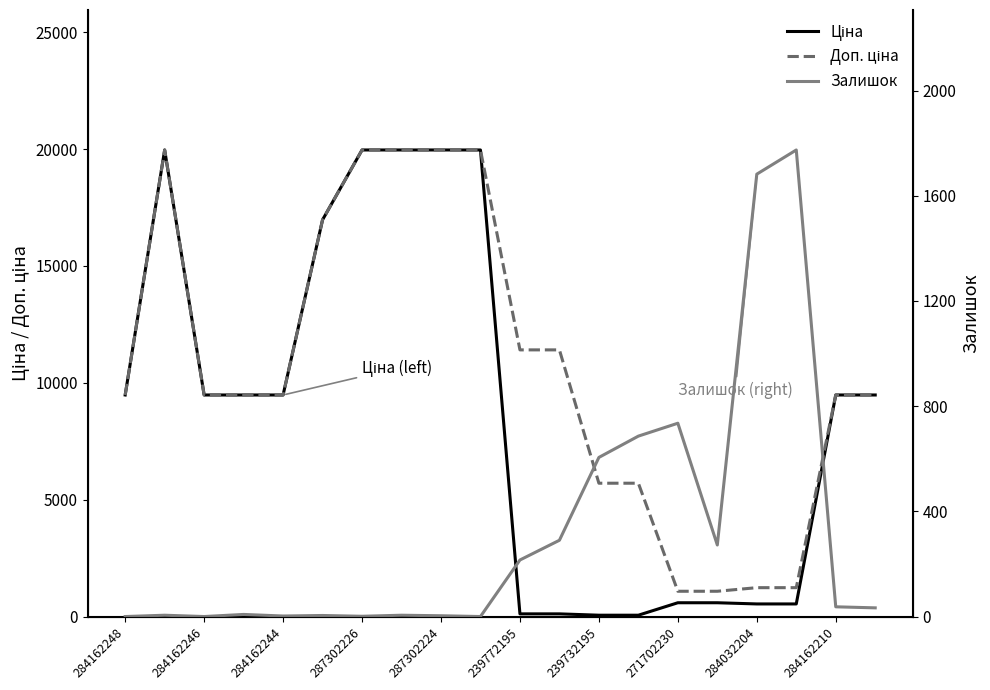

True or false: Ціна and Доп. ціна intersect in this chart.

False